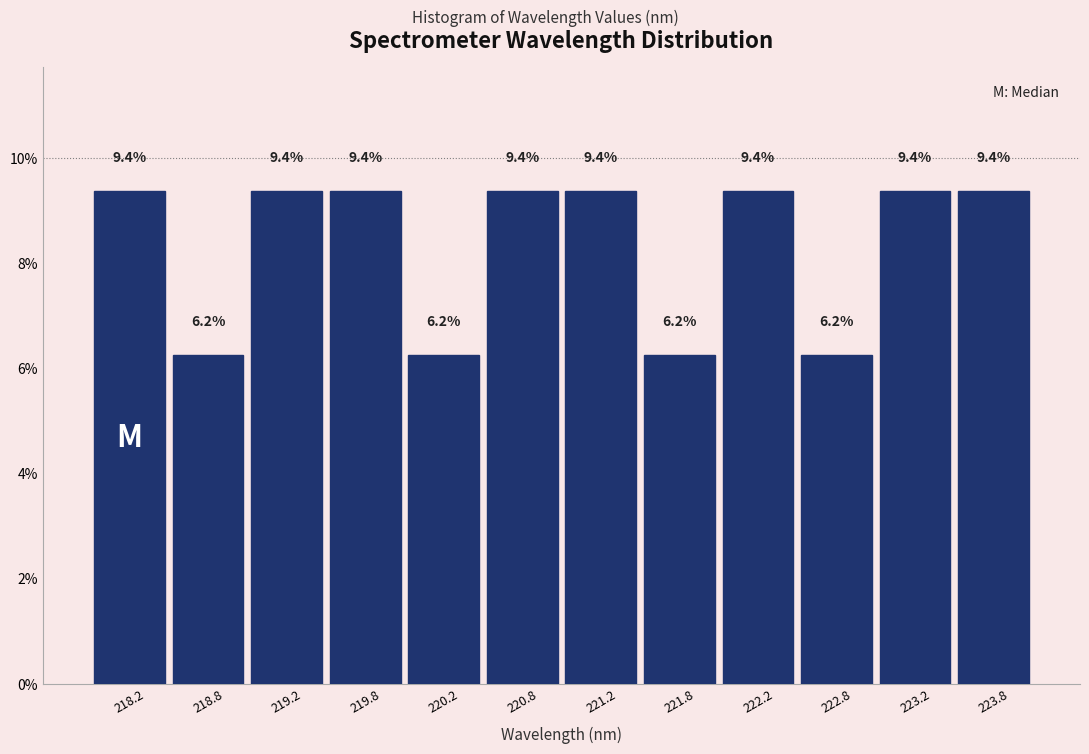

What is the label of the 9th bar from the left?

222.2